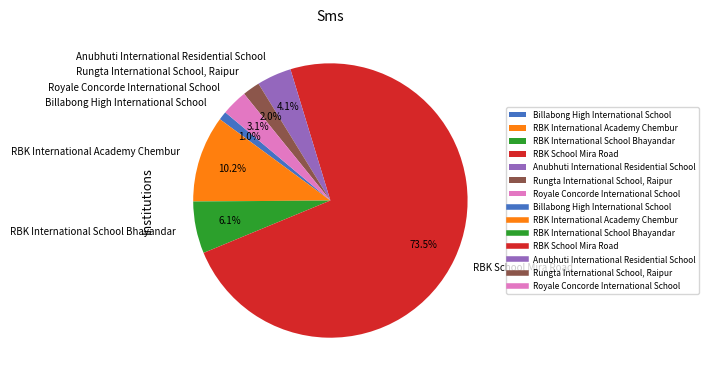

What percentage do RBK School Mira Road and Anubhuti International Residential School together represent?

77.6%